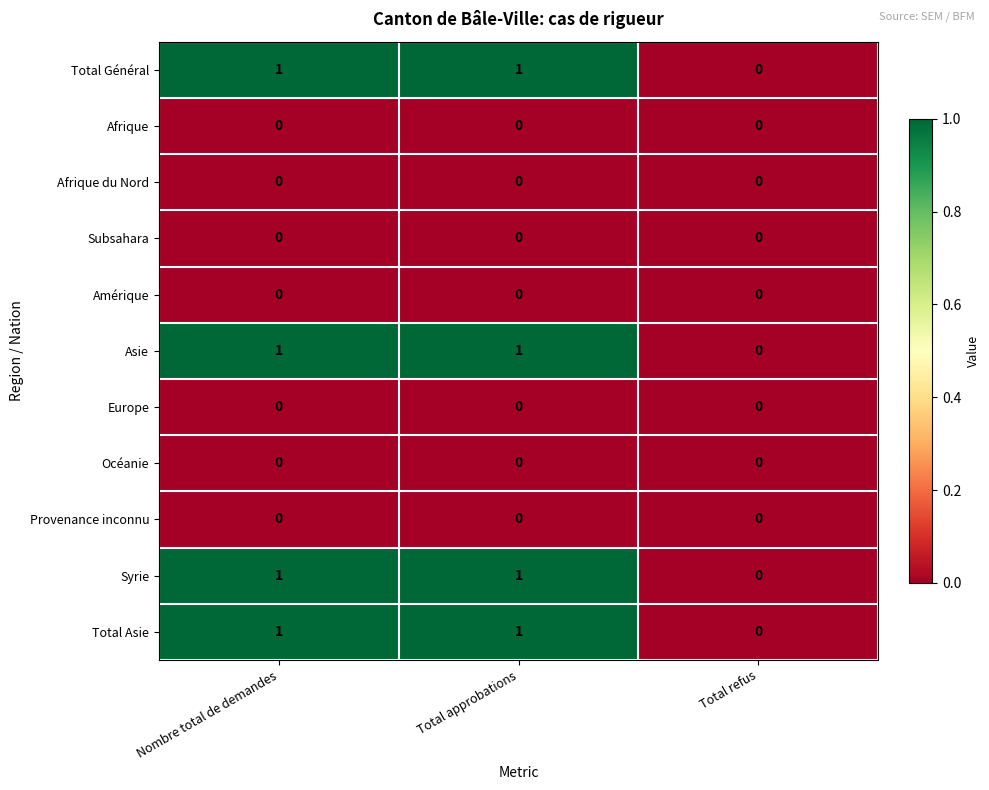

Count the number of categories in the chart.

3